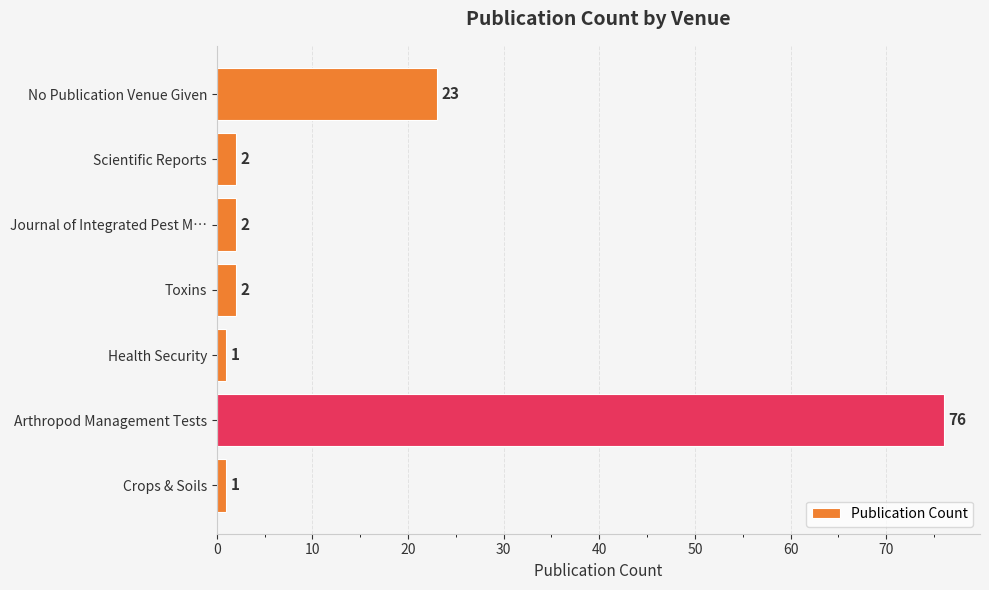

What is the average value?

15